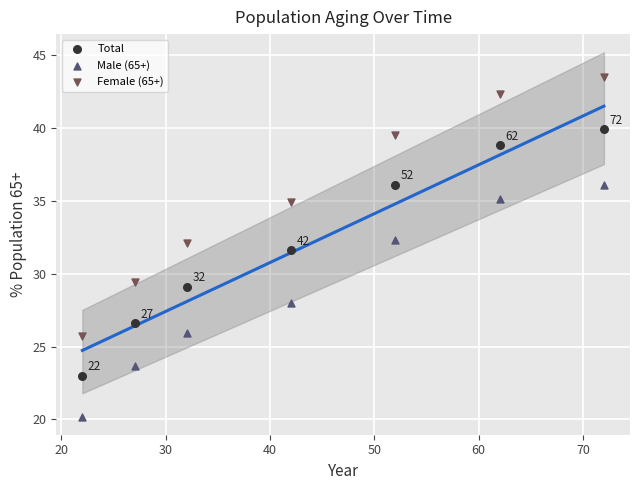

What is the X range (max minus min) for the scatter plot?

50.0